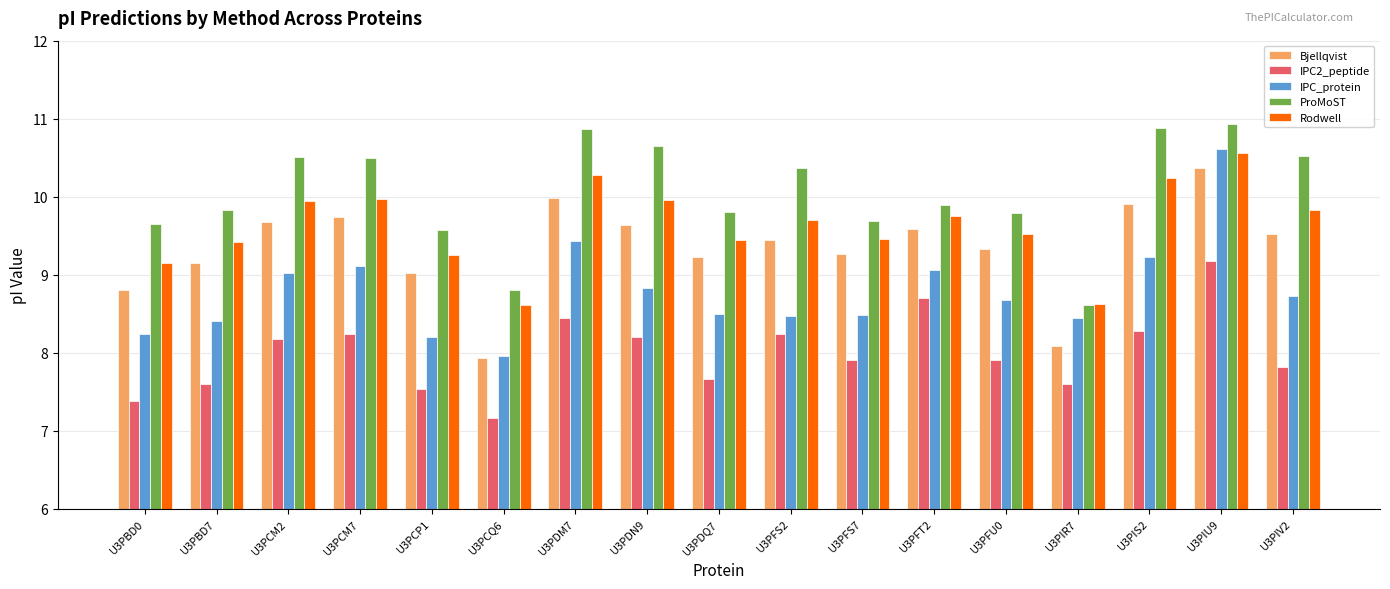

Which series changed the most between U3PCQ6 and U3PFT2?

Bjellqvist